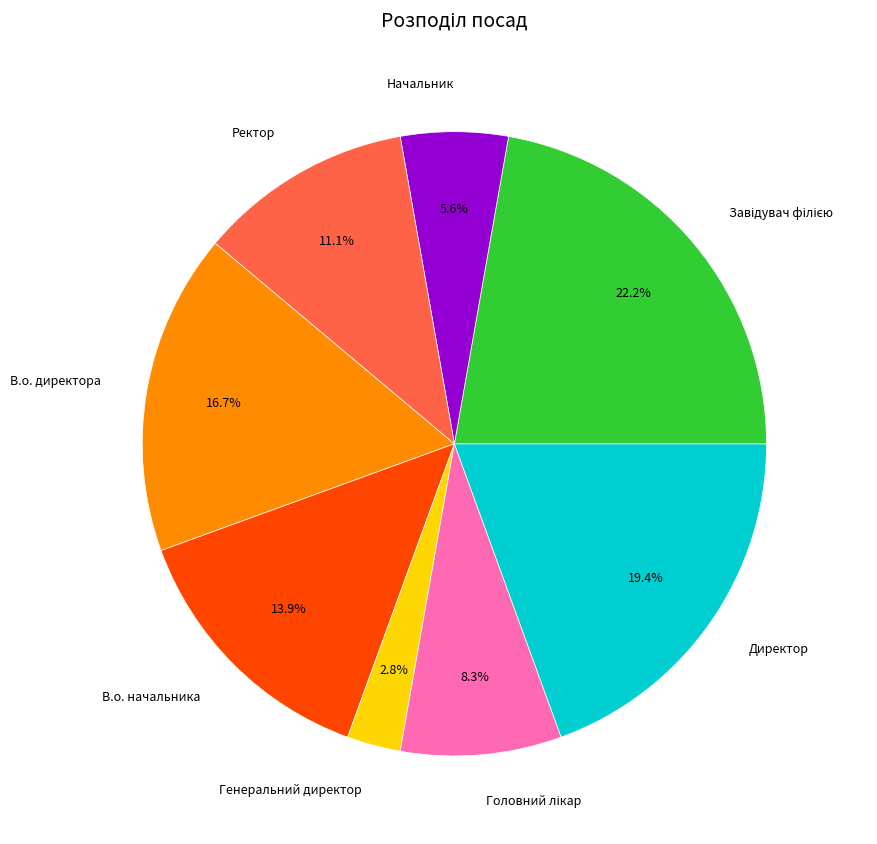

How much of the chart is everything except Ректор?

88.9%